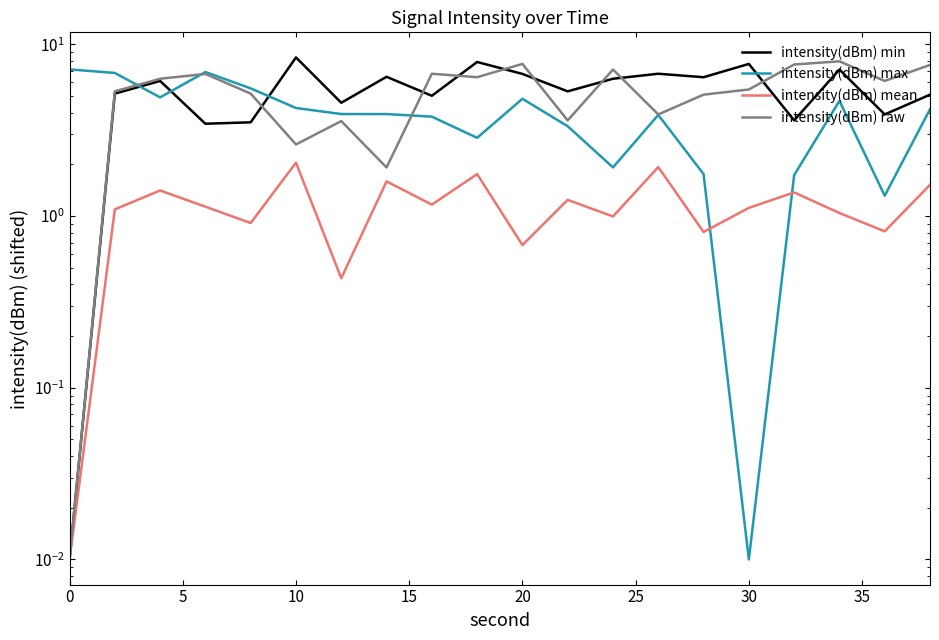

In intensity(dBm) raw, how many points are lower than both neighbors (excluding endpoints)?

6